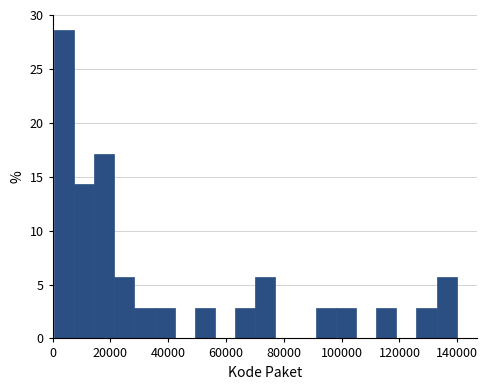

Around what value on the x-axis is the tallest bar? Give the approximate position of its centre, as read against the axis.

4000